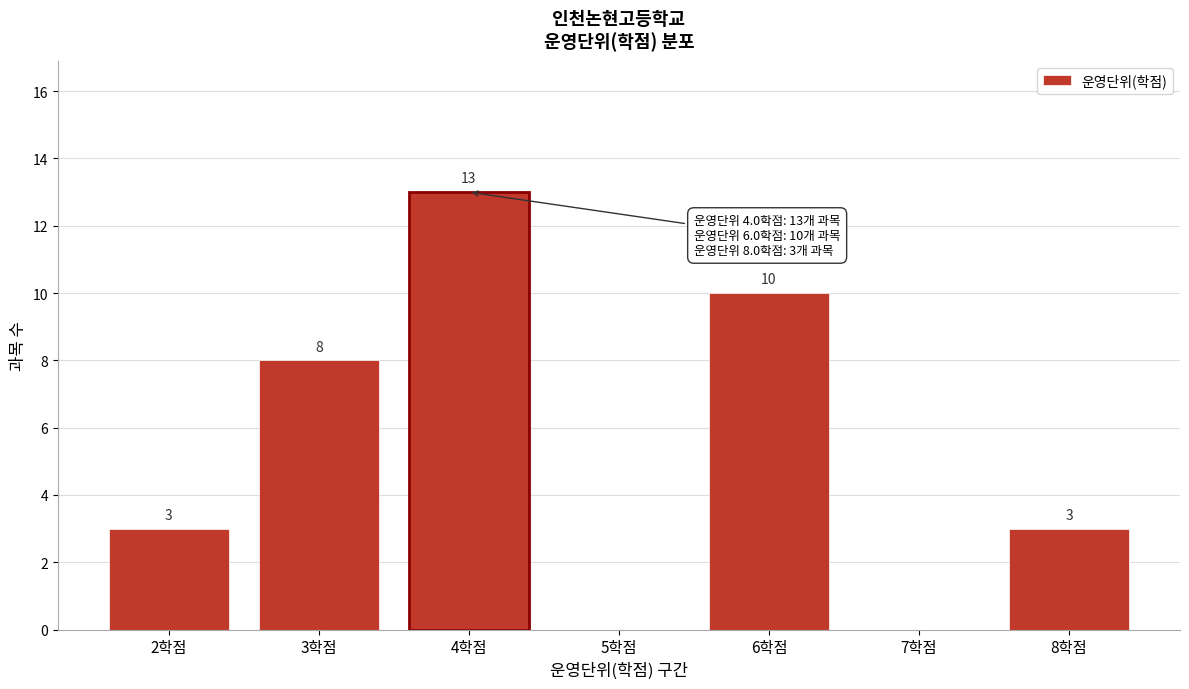

Reading left to right, extract all data points from this chart.

2학점=3	3학점=8	4학점=13	5학점=0	6학점=10	7학점=0	8학점=3